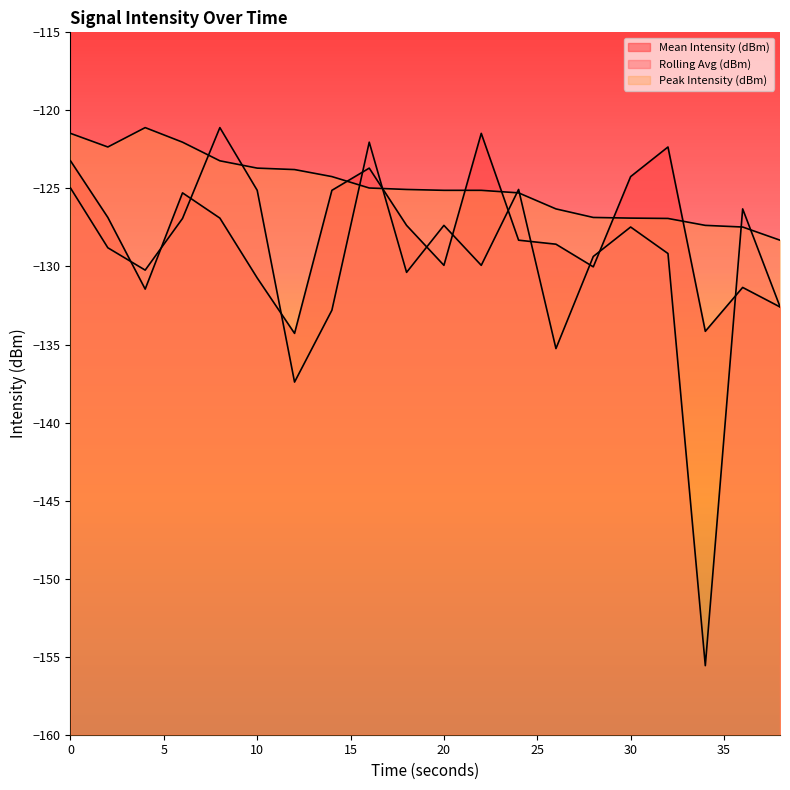

Which category has the lowest value in the Mean Intensity (dBm) series?

12